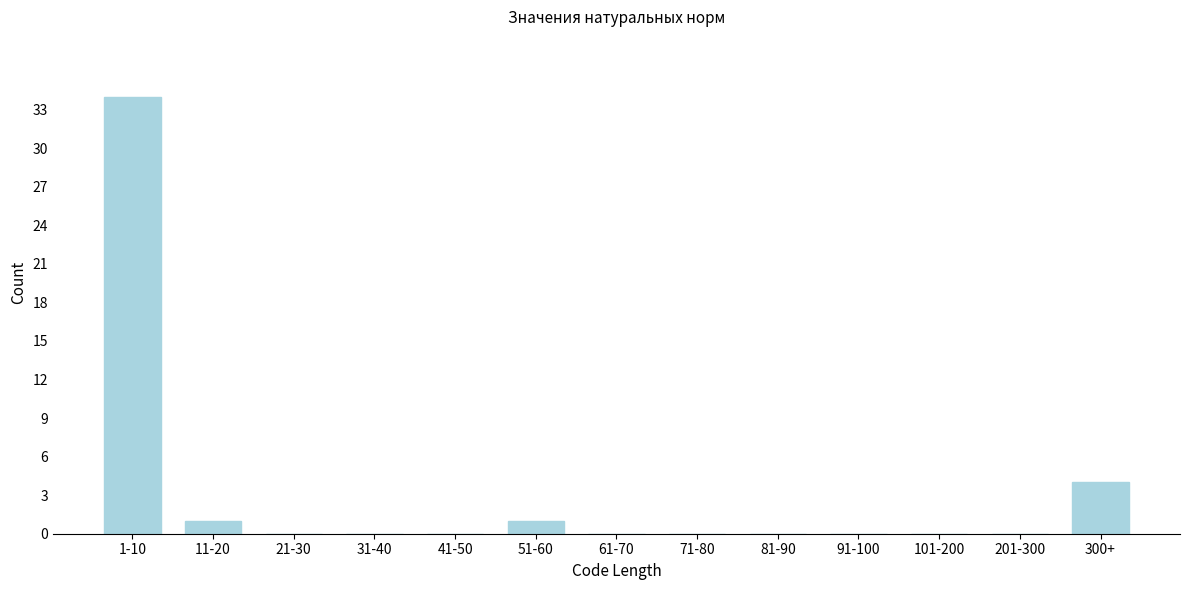

Reading left to right, extract all data points from this chart.

1-10=34	11-20=1	21-30=0	31-40=0	41-50=0	51-60=1	61-70=0	71-80=0	81-90=0	91-100=0	101-200=0	201-300=0	300+=4